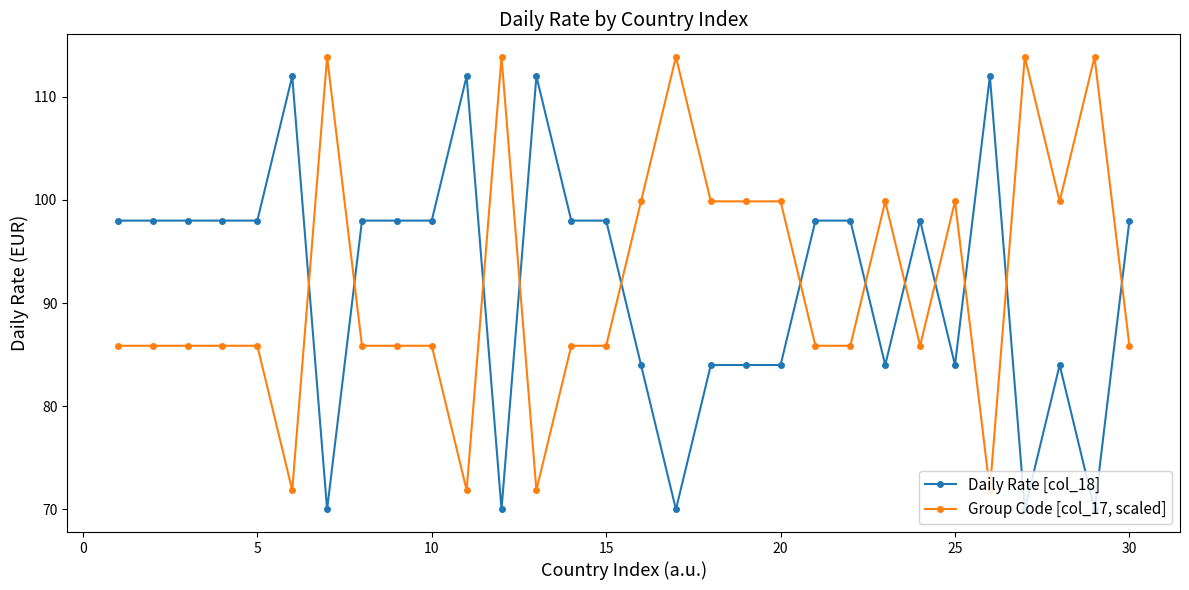

What is the difference between the second highest and minimum values in the Daily Rate [col_18] series?

42.0